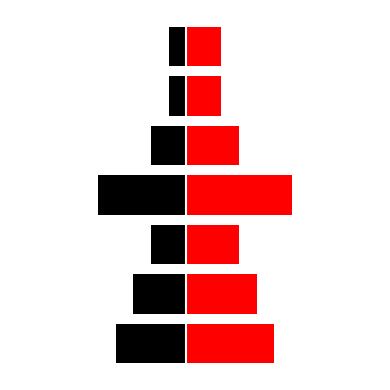

Reading left to right, what are all the values shown in this chart?

Black (Left): -4	-3	-2	-5	-2	-1	-1
Red (Right): 5	4	3	6	3	2	2